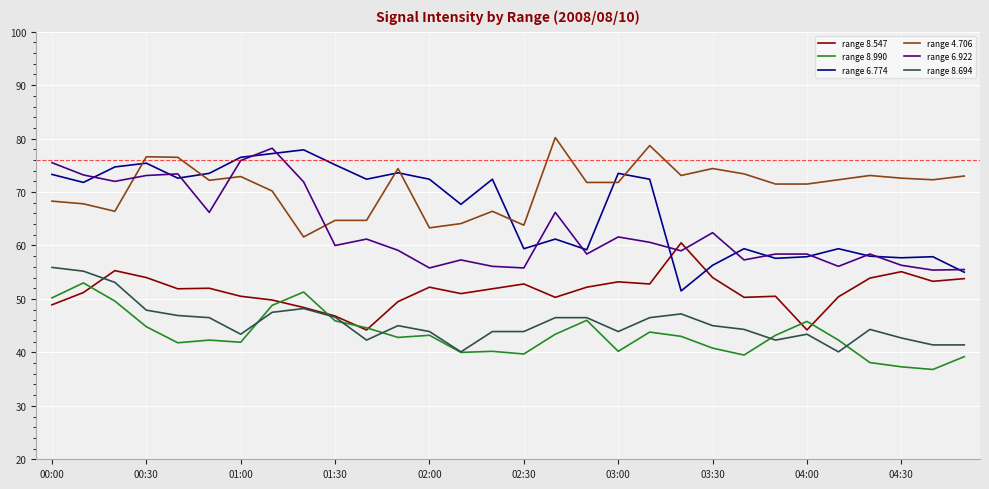

What are all the series names shown in the legend?

range 8.547, range 8.990, range 6.774, range 4.706, range 6.922, range 8.694